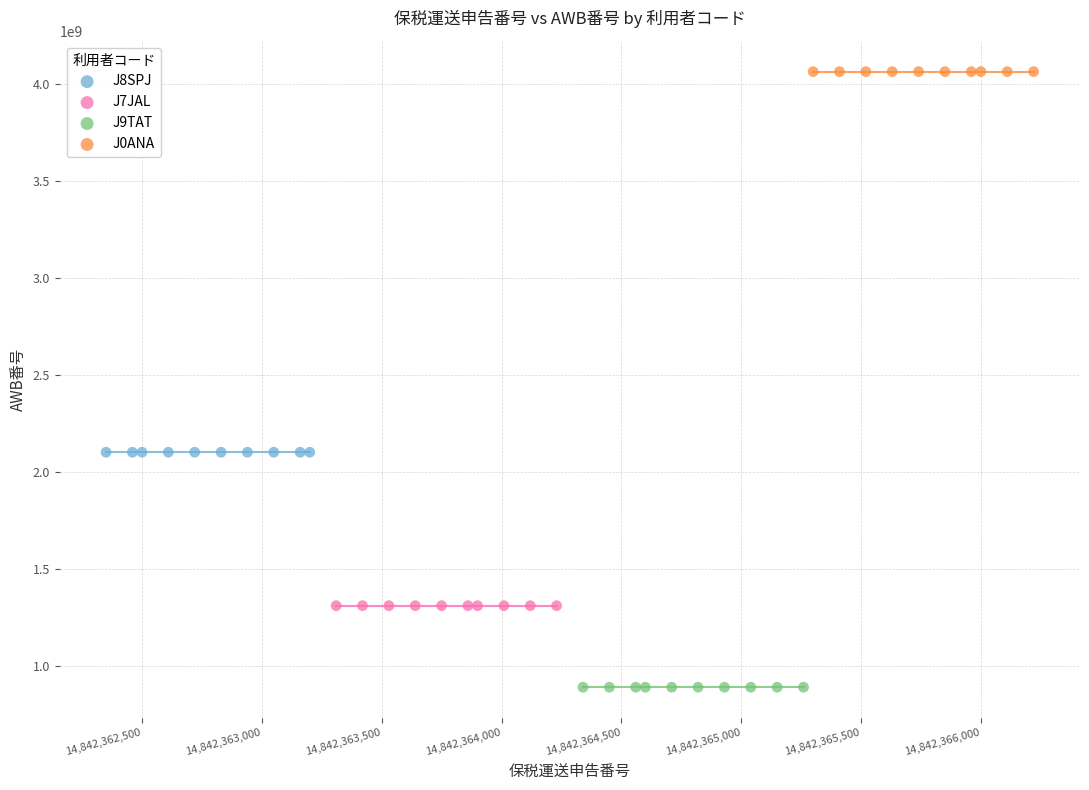

Which series contains the lowest Y value?

J9TAT